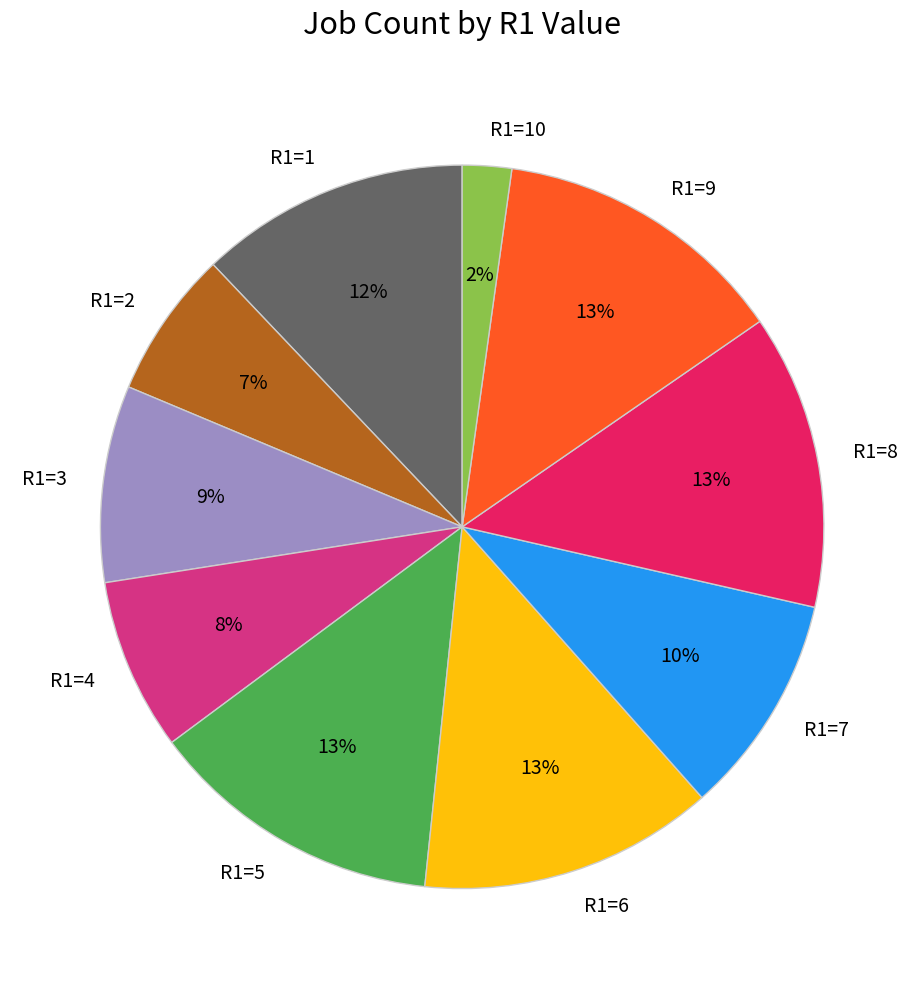

How many slices are in this pie chart?

10